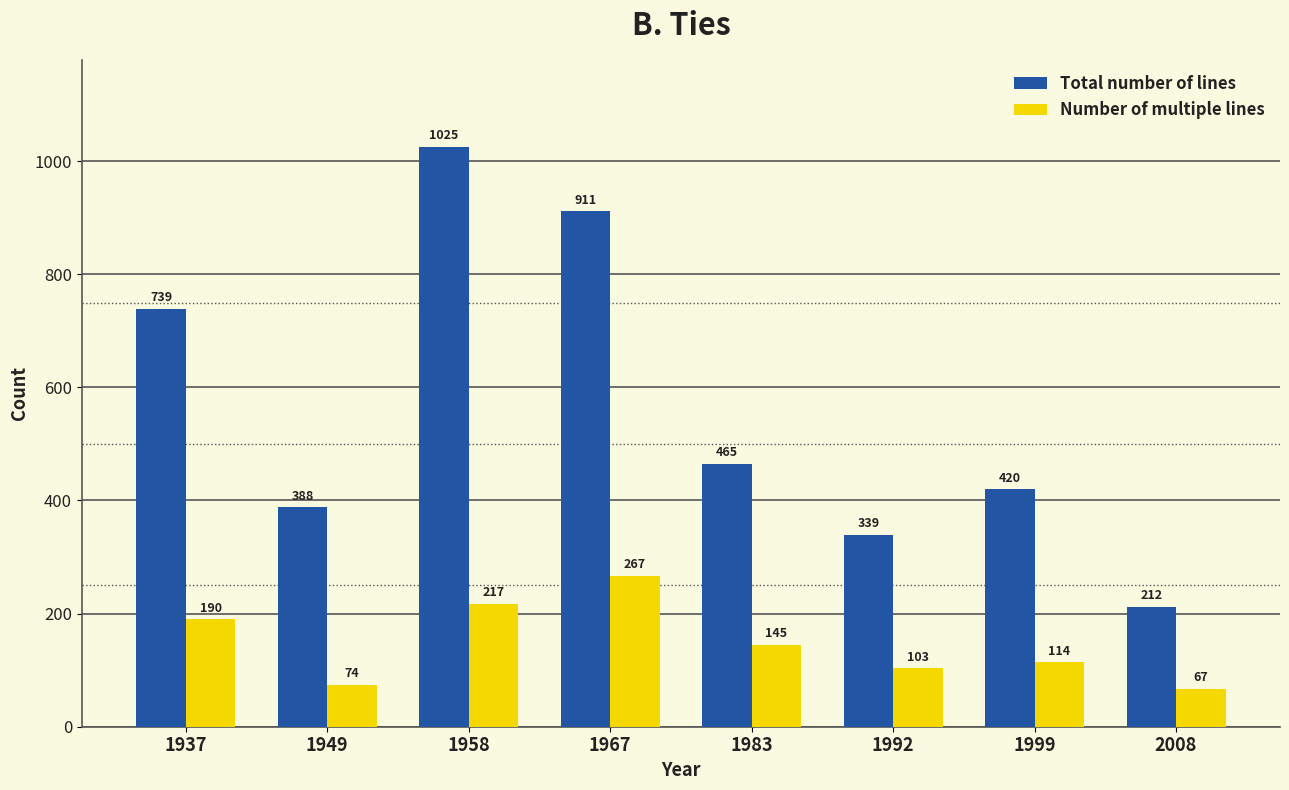

How many data points does each series have?

8